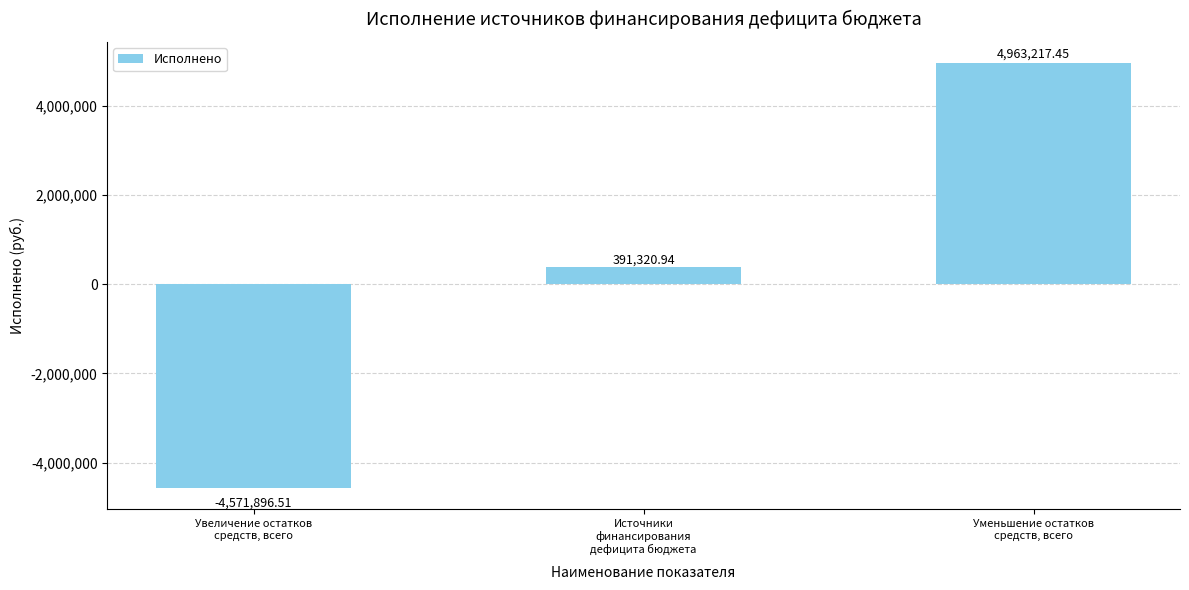

What is the sum of the values at Уменьшение остатков
средств, всего and Увеличение остатков
средств, всего?

391320.9